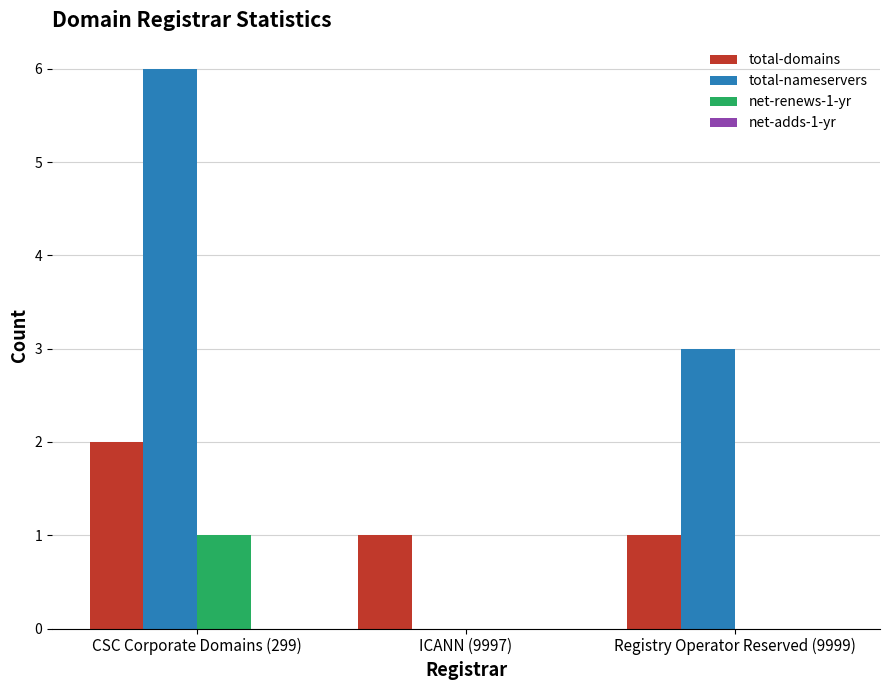

Which series changed the most between CSC Corporate Domains (299) and Registry Operator Reserved (9999)?

total-nameservers